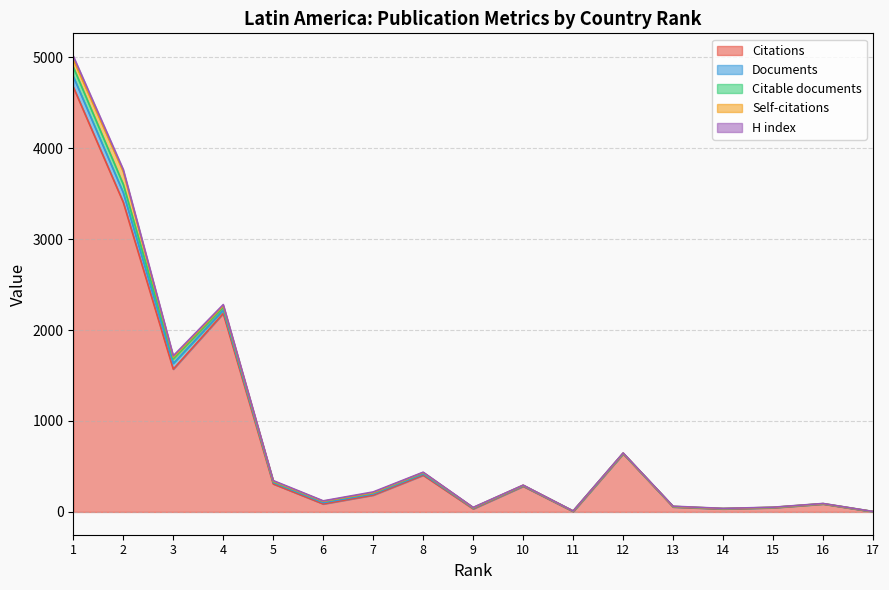

Which has a higher value, 14 or 7?

7